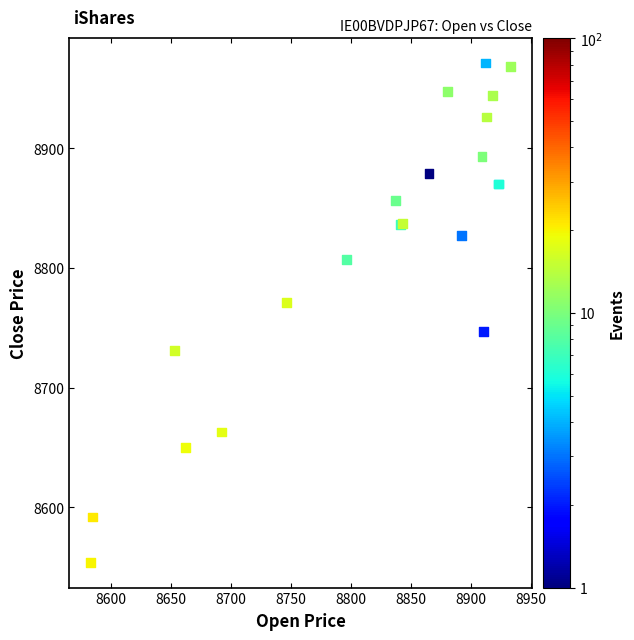

What Y value in the scatter plot is closest to 8762?

8771